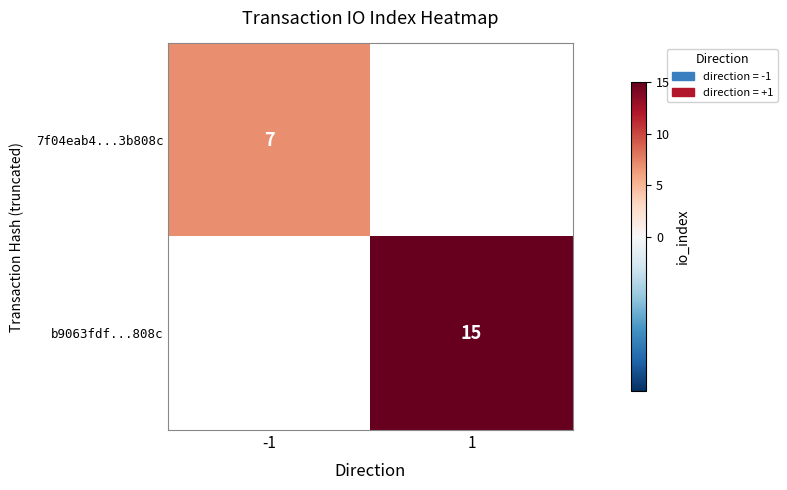

Is it true that 7f04eab4...3b808c equals 7 at -1?

True